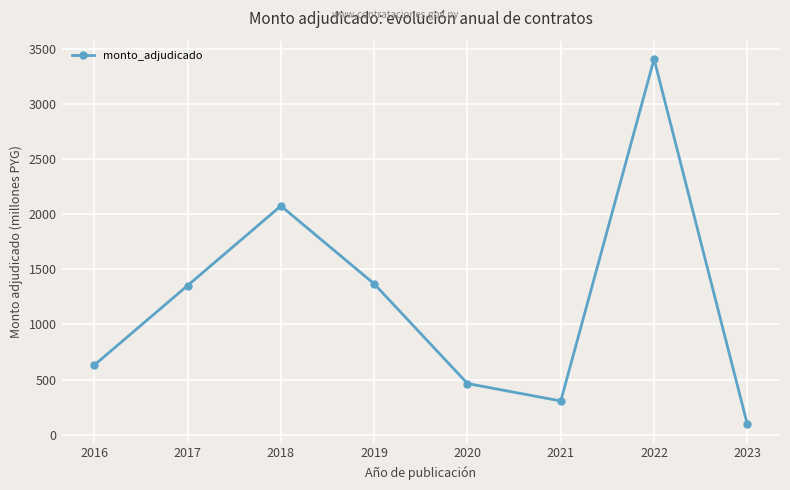

What is the sum of the values at 2019 and 2016?

1998.9